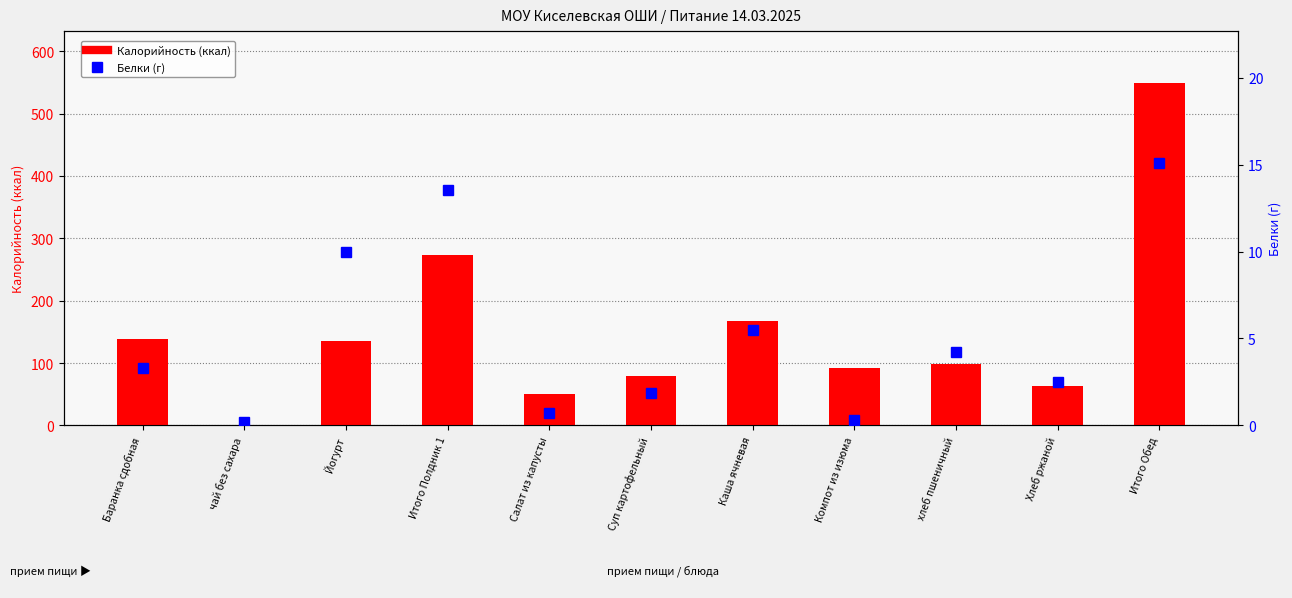

What is the maximum value for Белки?

15.1